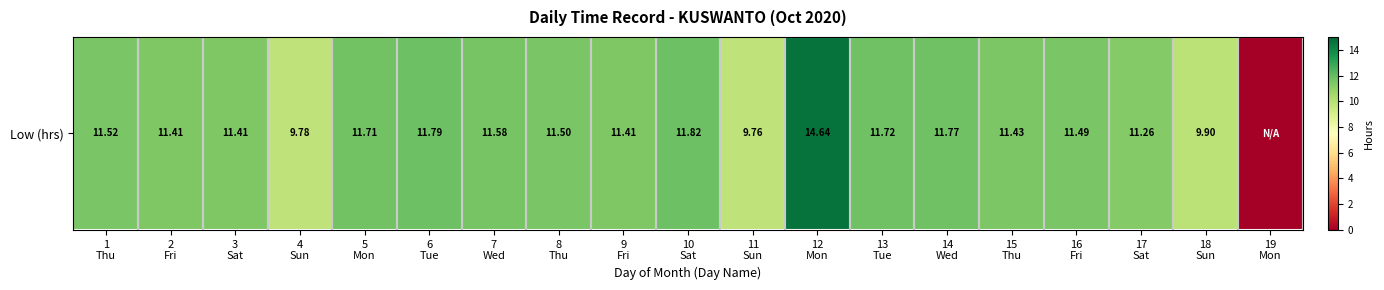

What is the approximate value at 15
Thu?

11.4